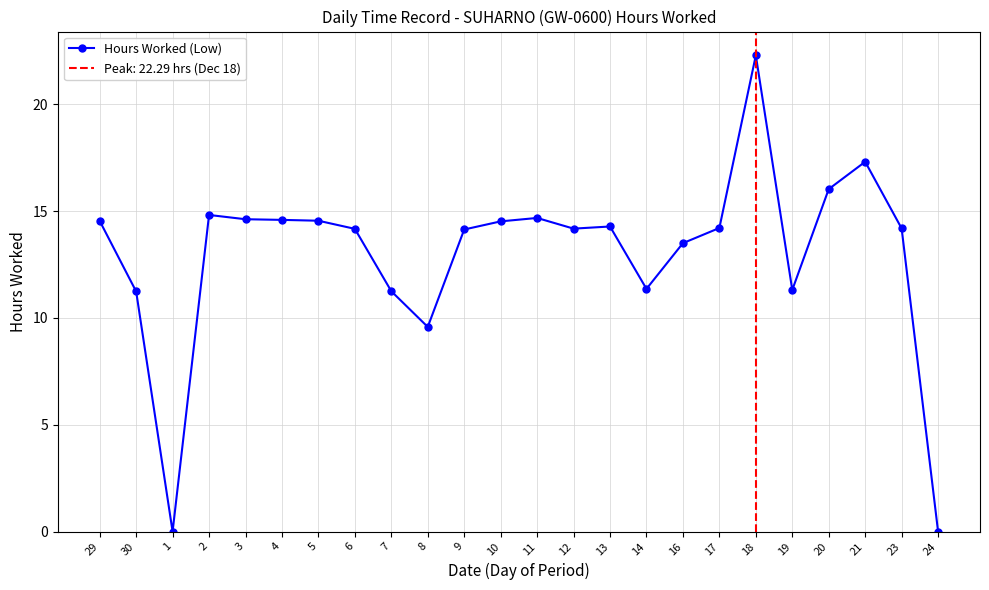

What is the sum of the values at 8 and 3?

24.2